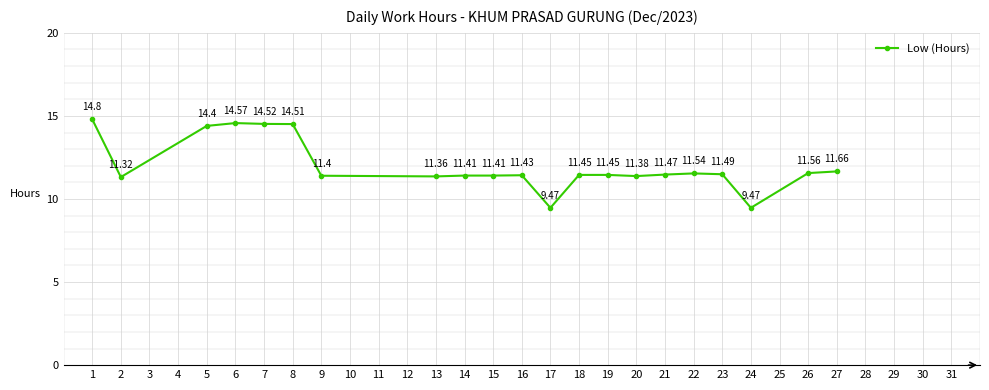

At which category does the data reach its first local peak?

6